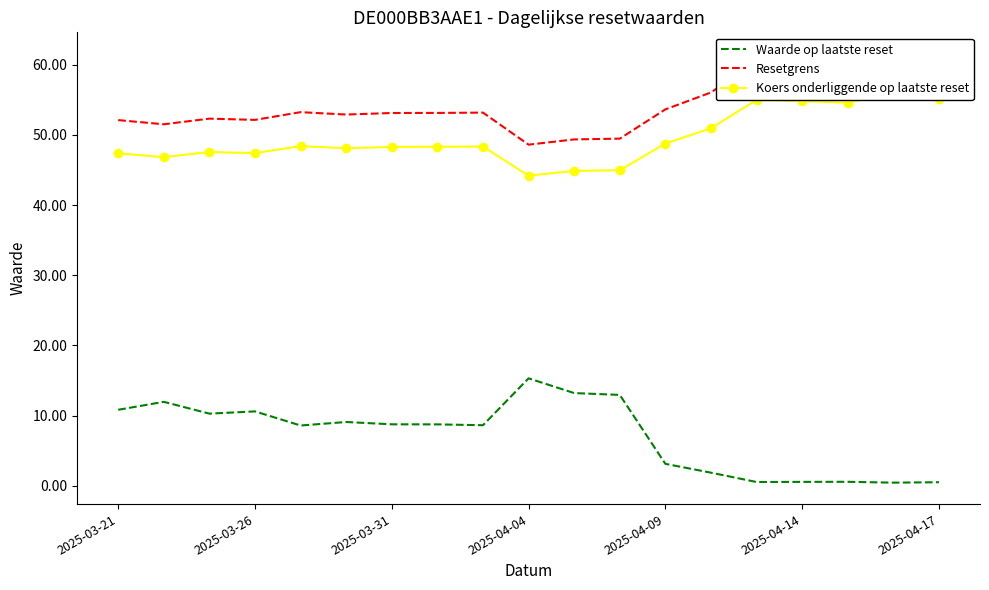

Which series has the largest range (max minus min)?

Waarde op laatste reset